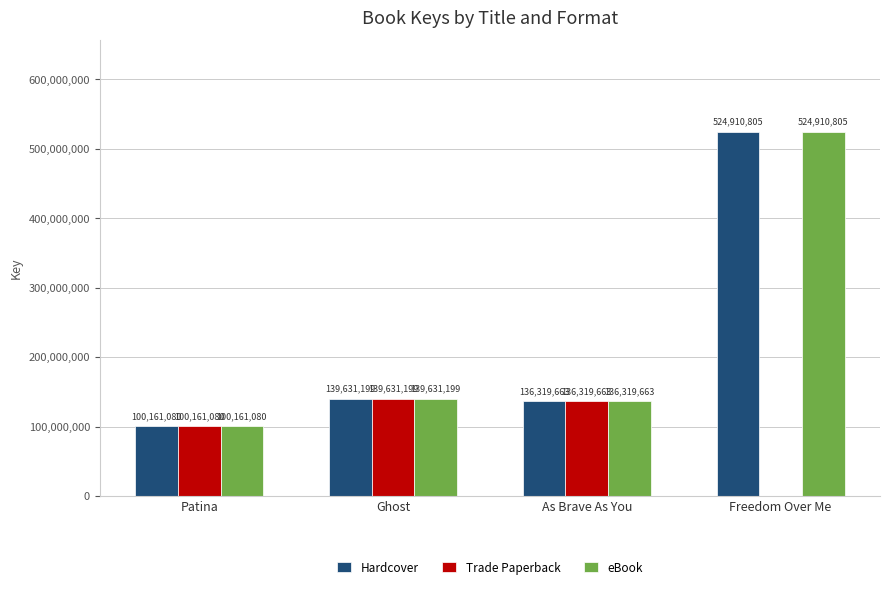

At which category is the sum across all series the highest?

Freedom Over Me